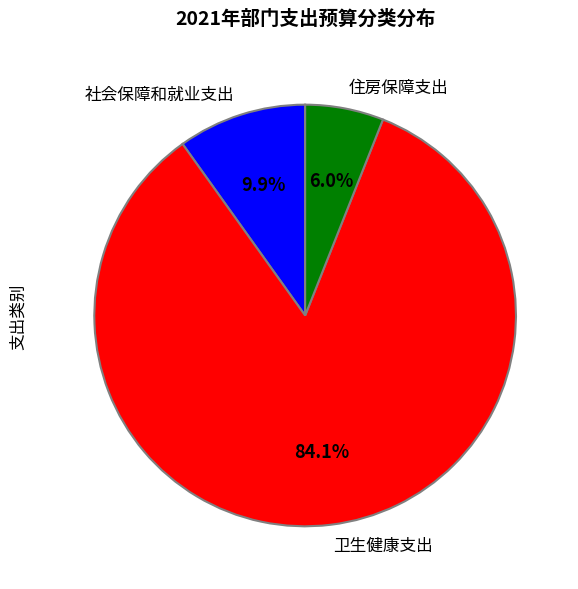

How many segments does this pie chart have?

3